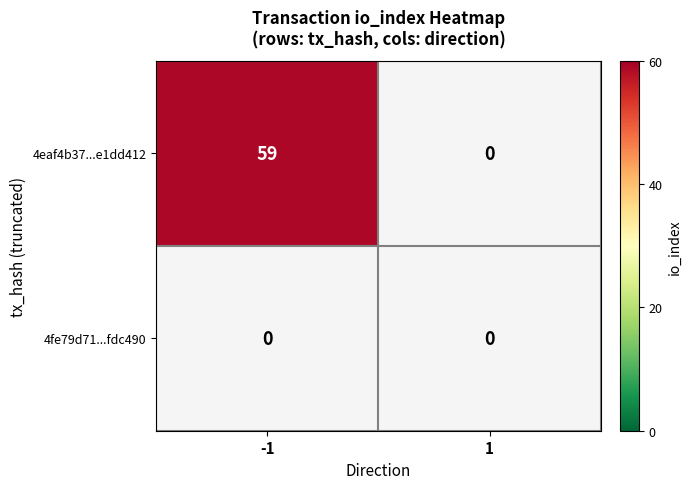

Rank the series by their average value, from lowest to highest.

4fe79d718c4649633a6dc8e02dd406d97fdc490, 4eaf4b37c1026015ca9a8689ac476e35e1dd412